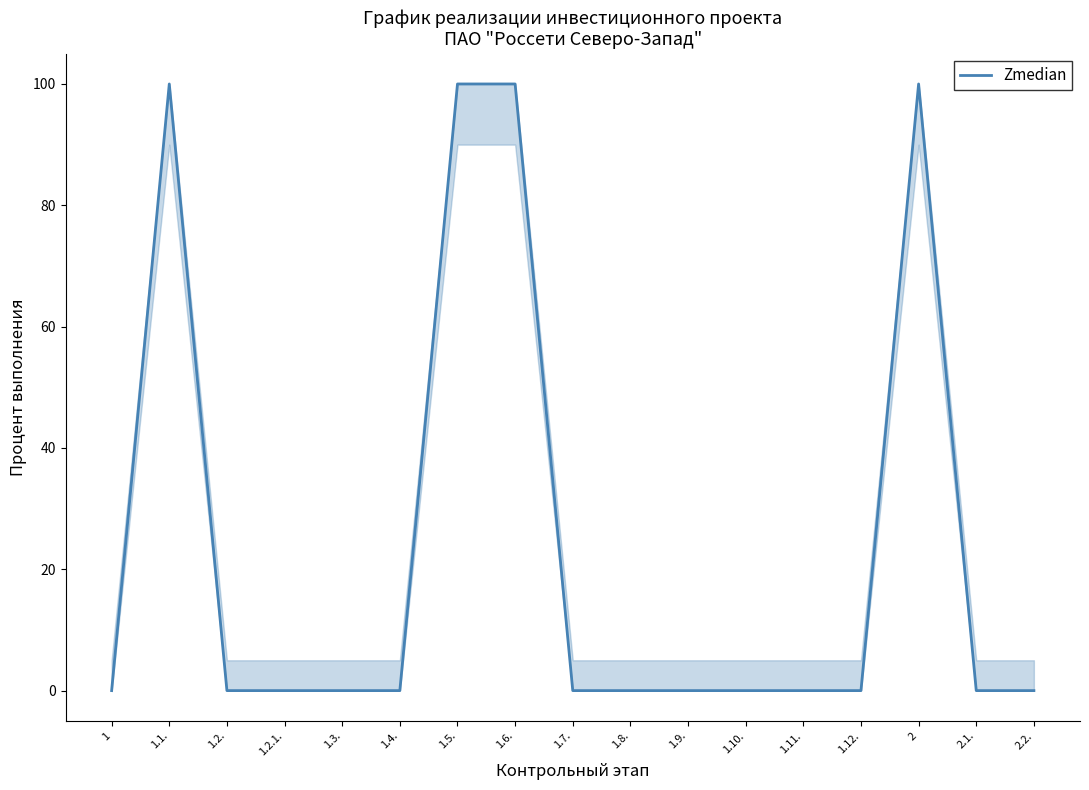

What is the label of the 13th point from the left?

1.11.